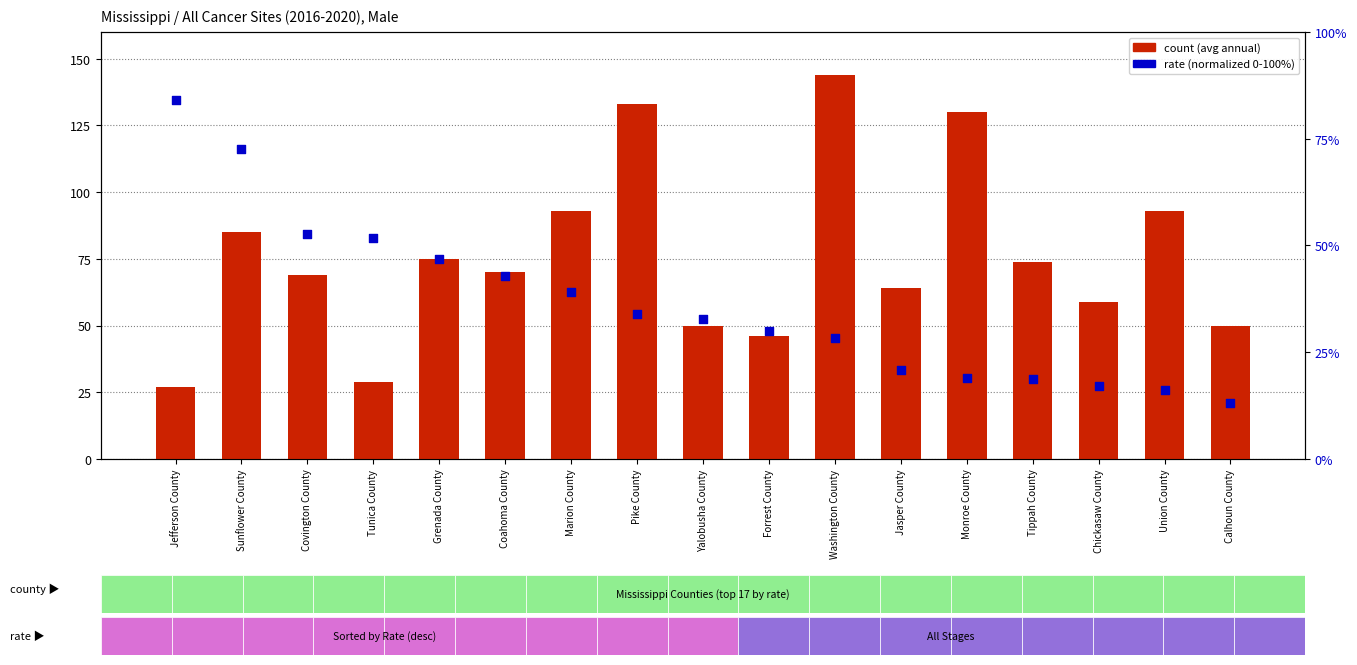

Is the value of rate (normalized) at Marion County greater than the value of count at Marion County?

No